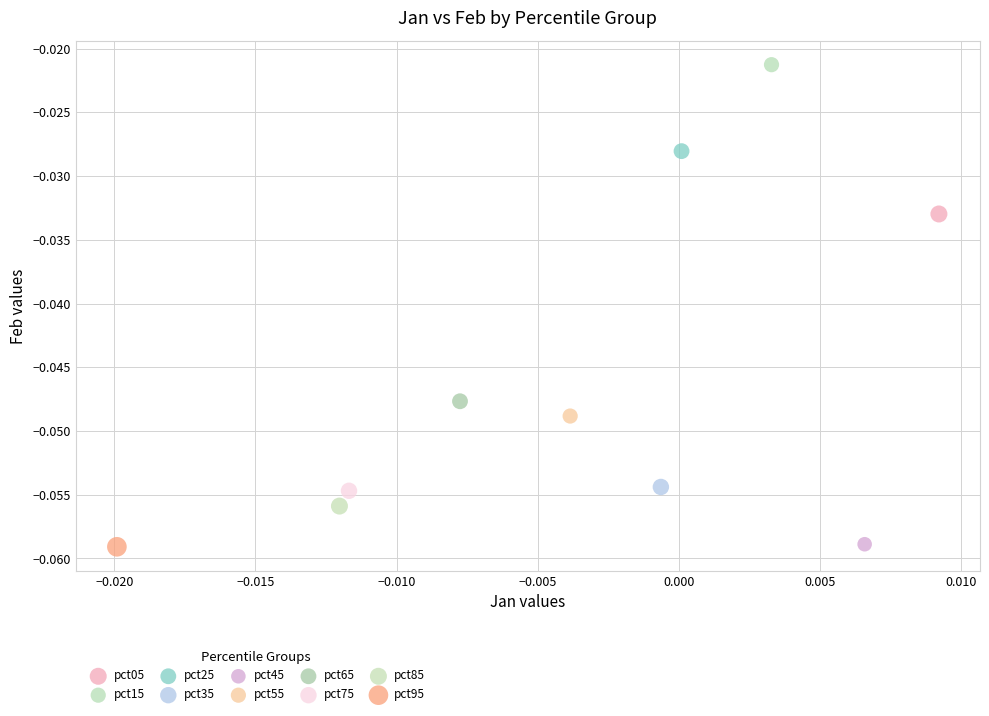

What are all the series names shown in the legend?

pct05, pct15, pct25, pct35, pct45, pct55, pct65, pct75, pct85, pct95